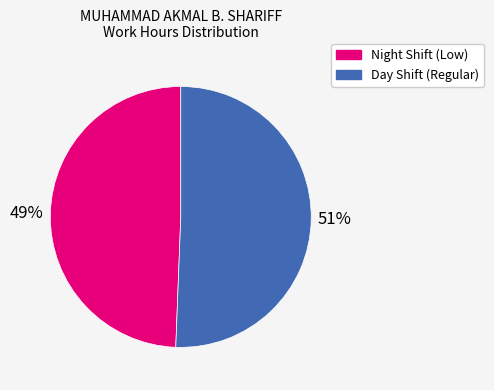

Count the number of slices in the pie.

2